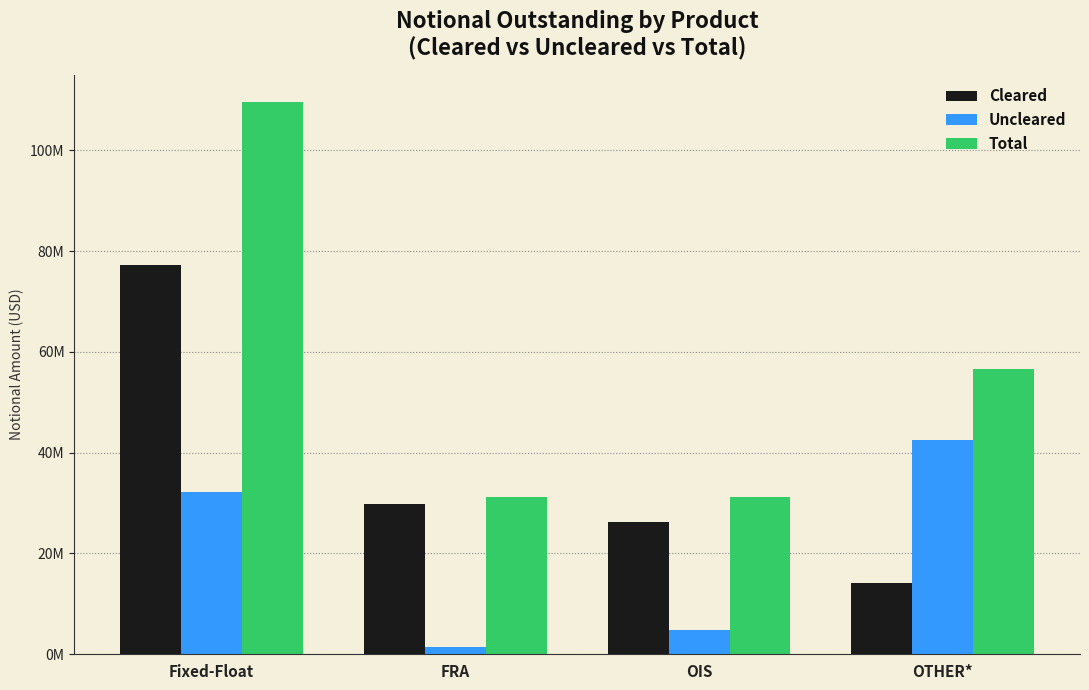

List the labels in order of Cleared value, smallest first.

OTHER*, OIS, FRA, Fixed-Float